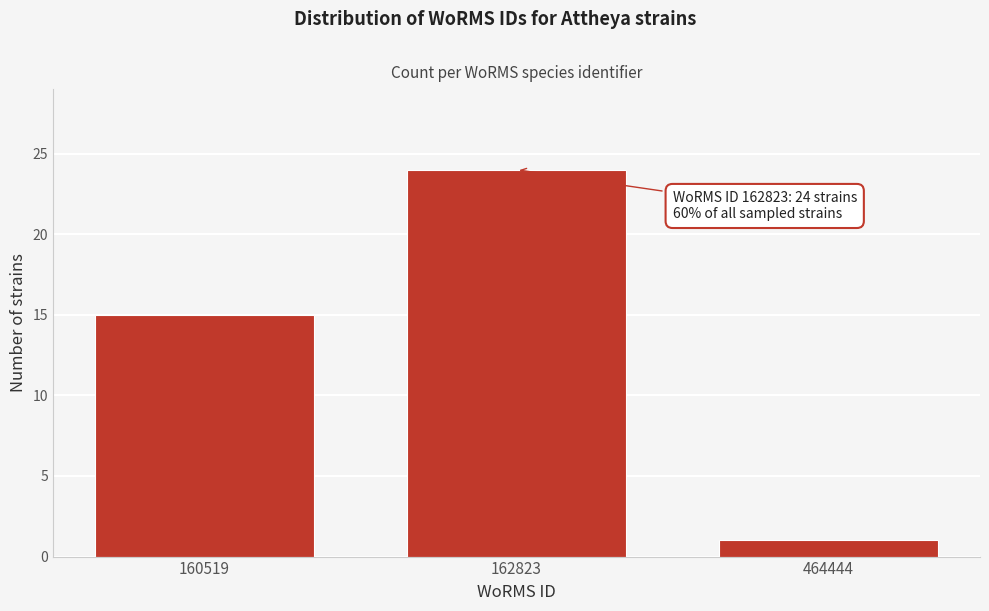

Reading right to left, transcribe all the data shown in this chart.

464444=1	162823=24	160519=15